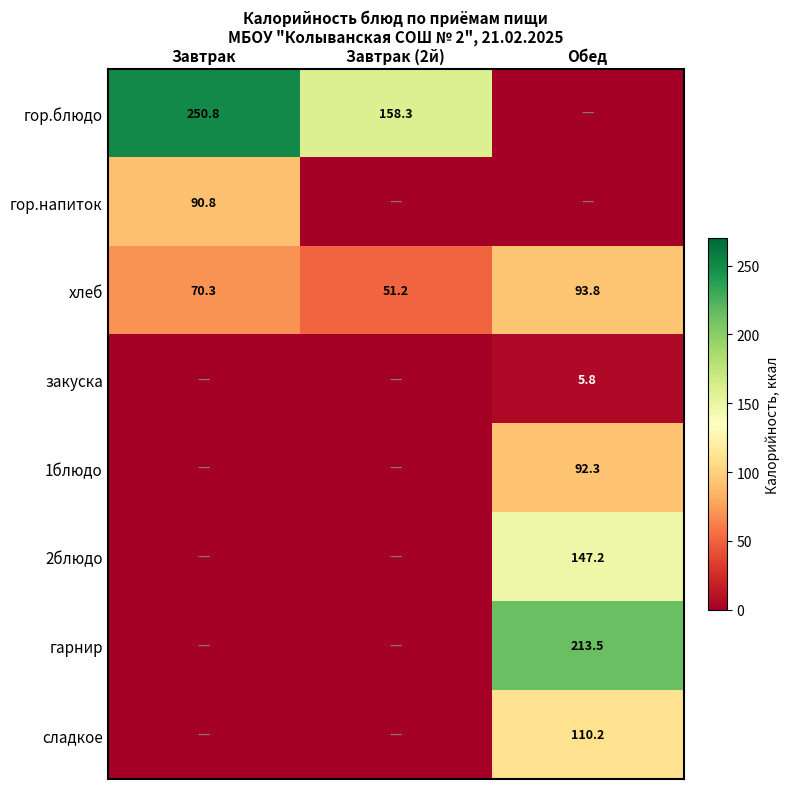

Which category has the highest value in the хлеб series?

Обед